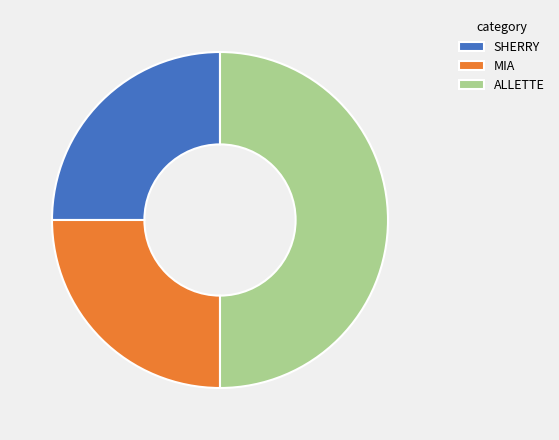

Between ALLETTE and SHERRY, which is larger?

ALLETTE